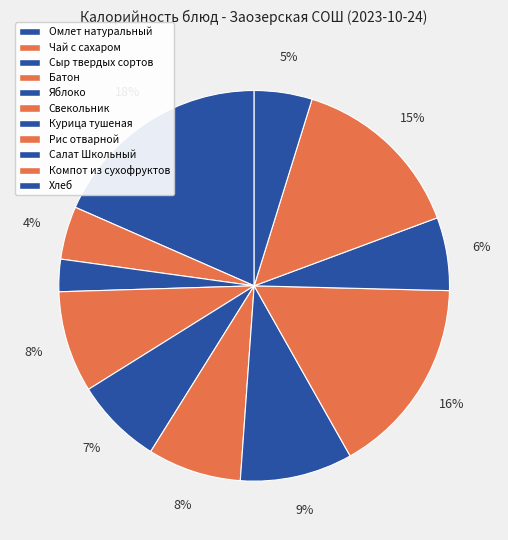

To the nearest percent, what is the average slice percentage?

9%